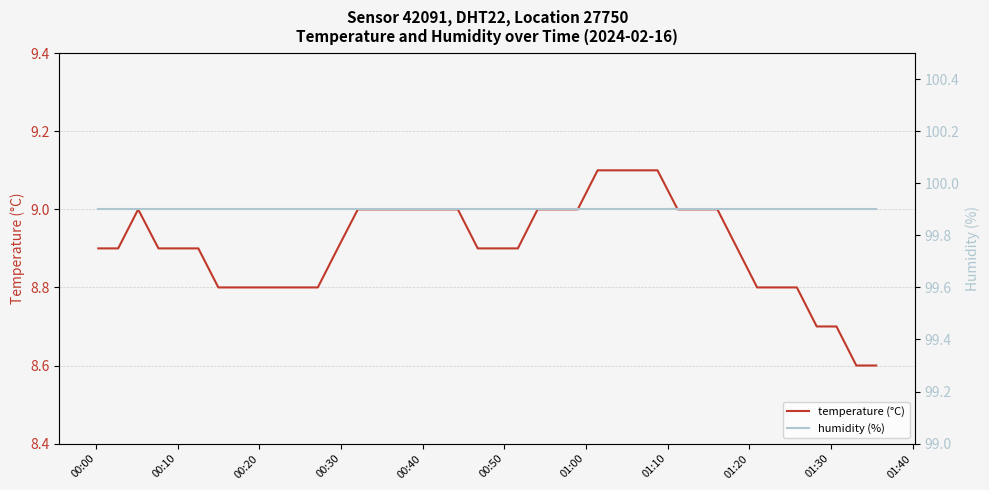

What is the label of the 5th point from the left?

00:40